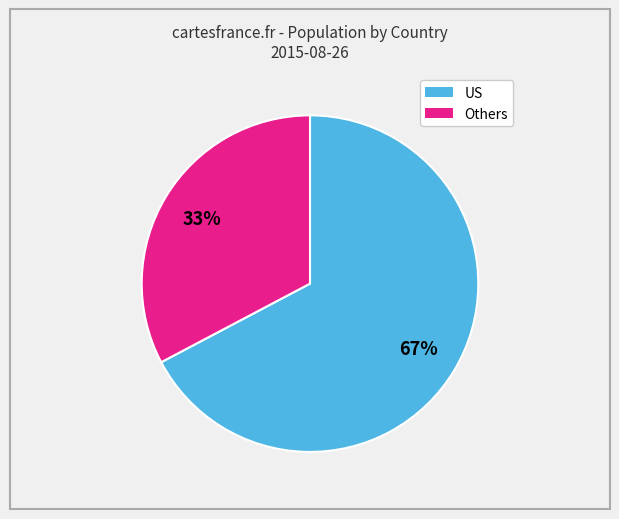

To the nearest percent, what is the average slice percentage?

50%